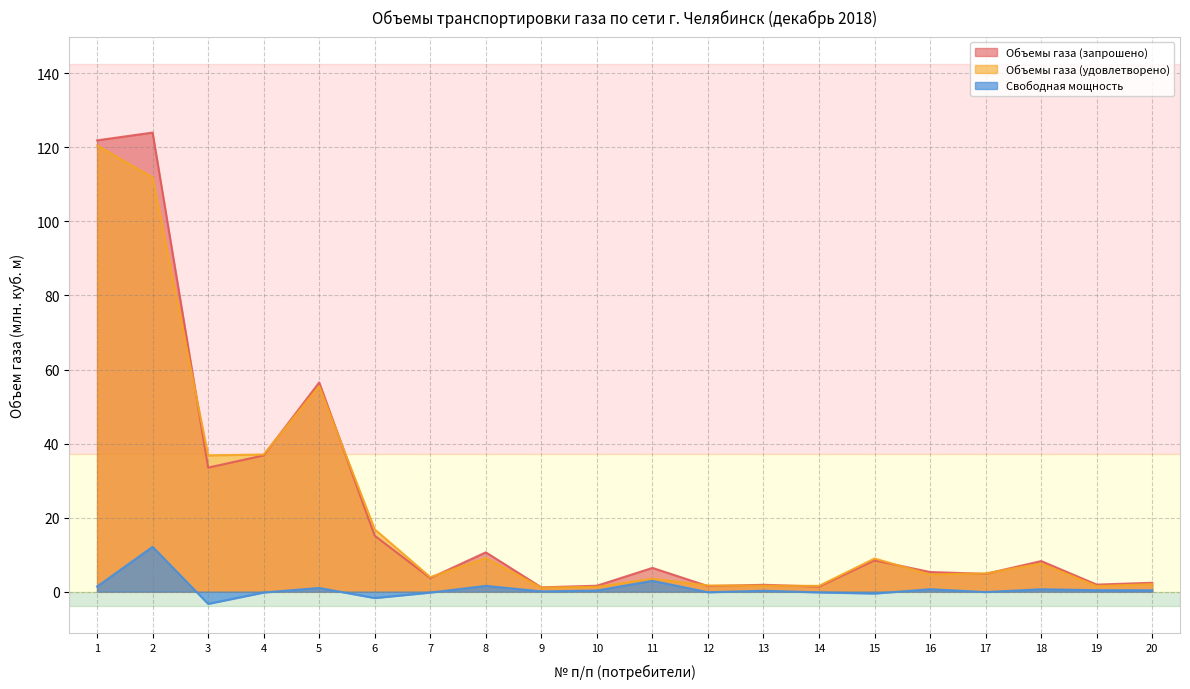

Reading left to right, extract all data points from this chart.

Объемы газа (запрошено): 121.9	124.0	33.5	36.8	56.5	15.1	3.7	10.6	1.2	1.6	6.4	1.5	1.9	1.4	8.4	5.3	4.8	8.3	1.9	2.4
Объемы газа (удовлетворено): 120.5	111.9	36.8	37.0	55.5	16.8	3.9	9.1	1.1	1.3	3.5	1.7	1.6	1.6	9.0	4.6	4.9	7.6	1.5	2.0
Свободная мощность: 1.4	12.1	-3.3	-0.2	1.0	-1.7	-0.3	1.6	0.1	0.3	2.9	-0.2	0.2	-0.2	-0.5	0.7	-0.1	0.6	0.4	0.4